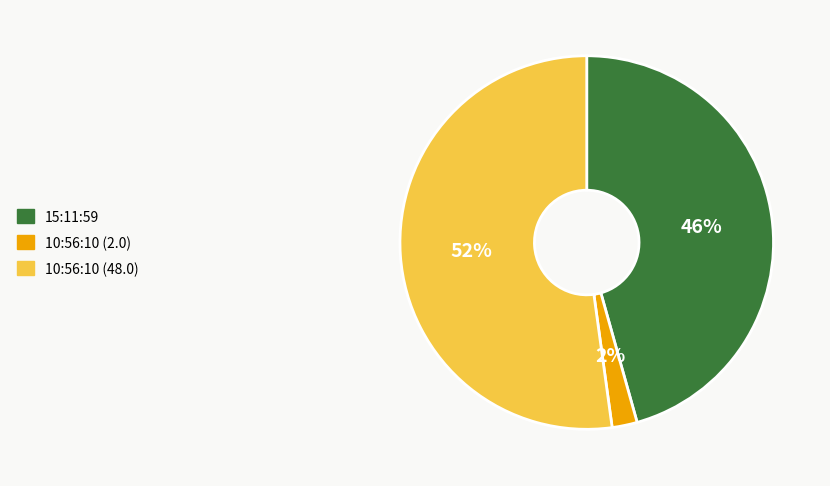

Is it true that 15:11:59 is 46% of the pie?

True